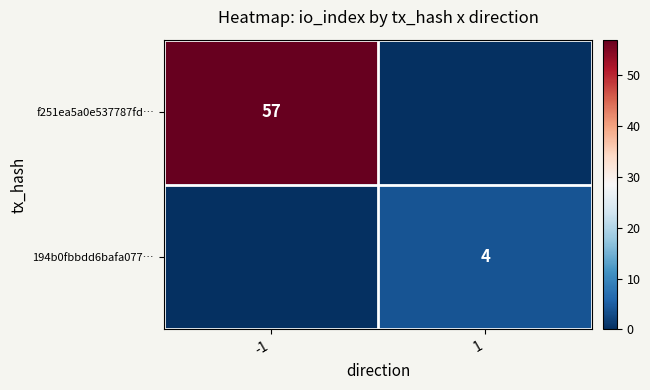

The value of 194b0fbbdd6bafa077… at 1 is 4. True or false?

True